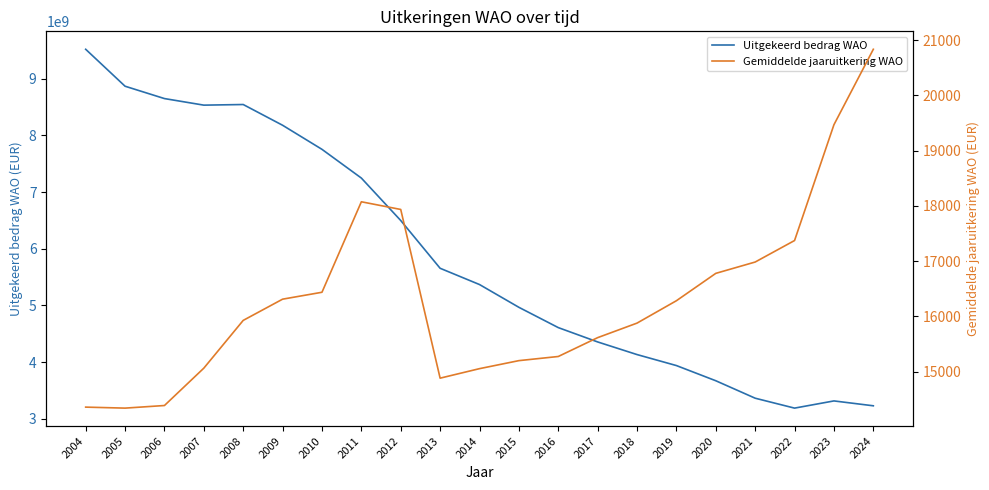

In Gemiddelde jaaruitkering WAO, how many points are higher than both neighbors (excluding endpoints)?

1